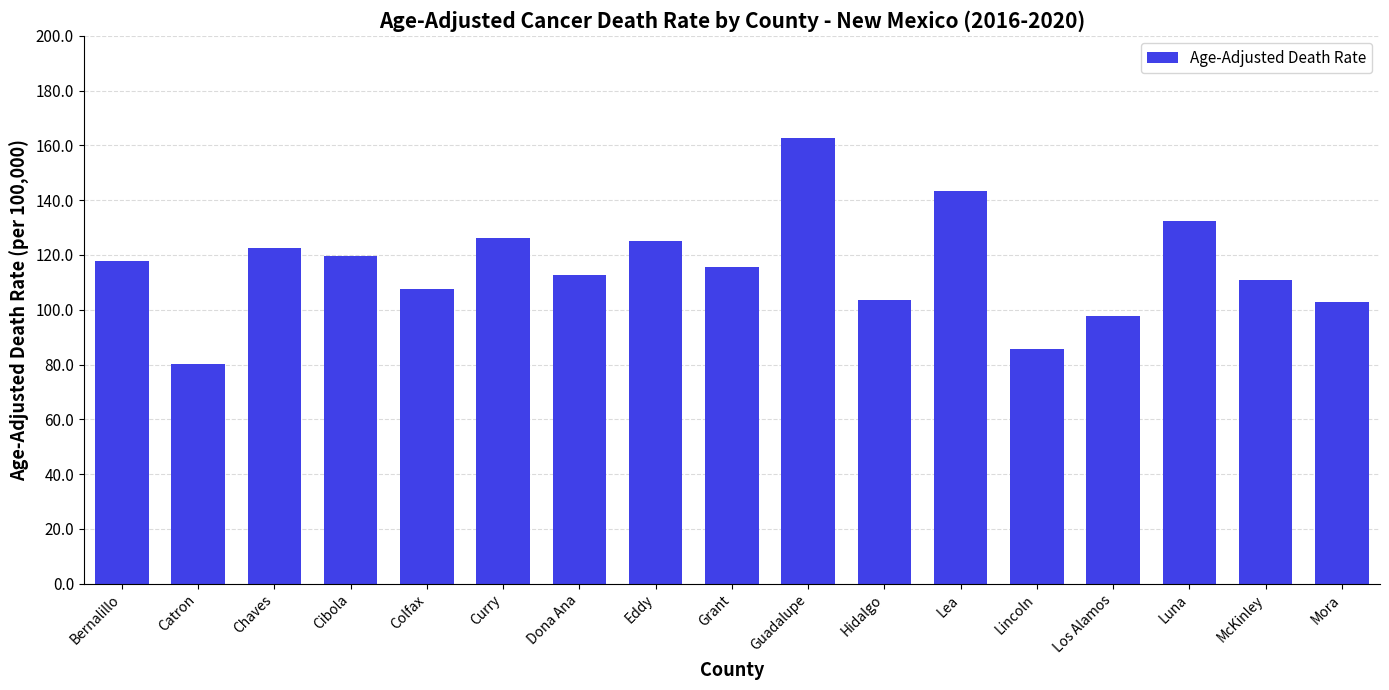

At which label does the data first exceed 115?

Bernalillo